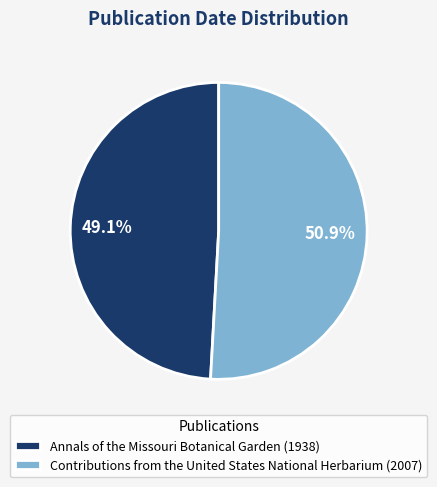

Is it true that Annals of the Missouri Botanical Garden (1938) is 37% of the pie?

False